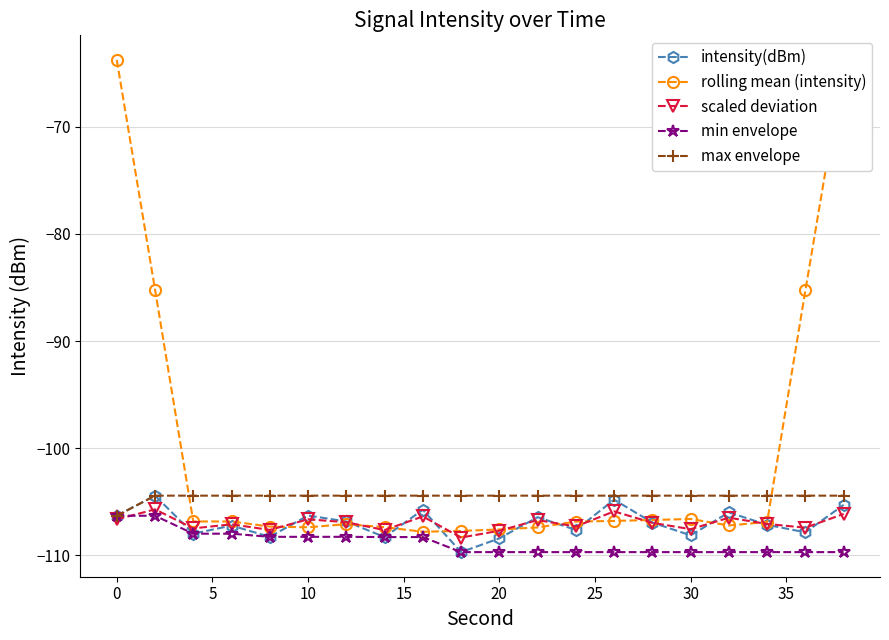

What is the value of the scaled deviation point at the 14th from the left?

-105.9